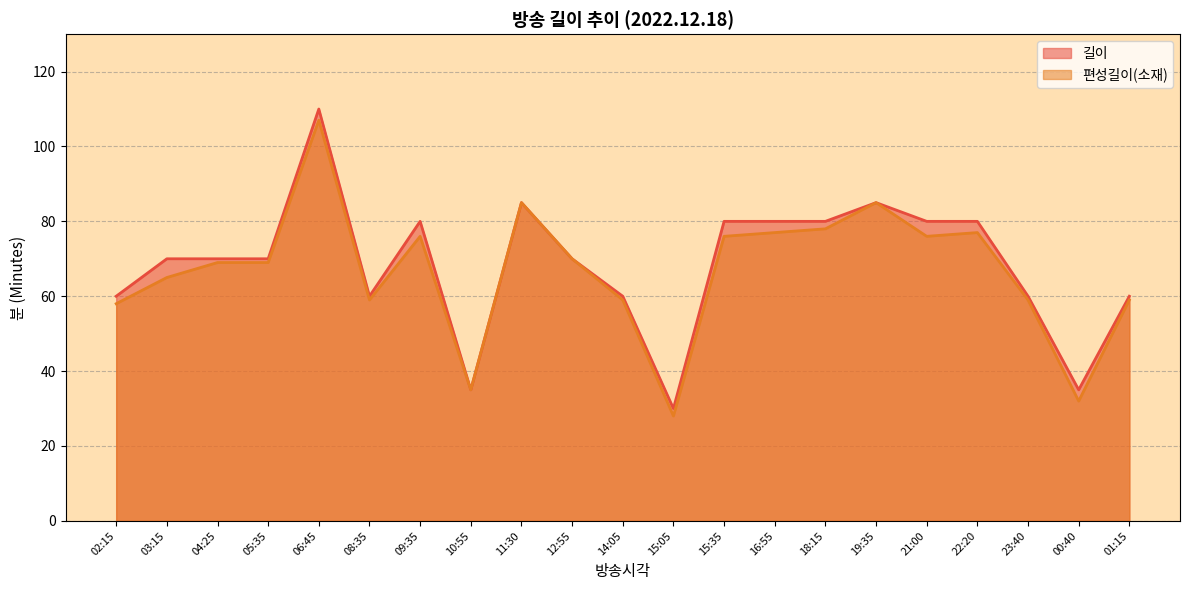

List the series in order of their overall mean, lowest first.

편성길이(소재), 길이